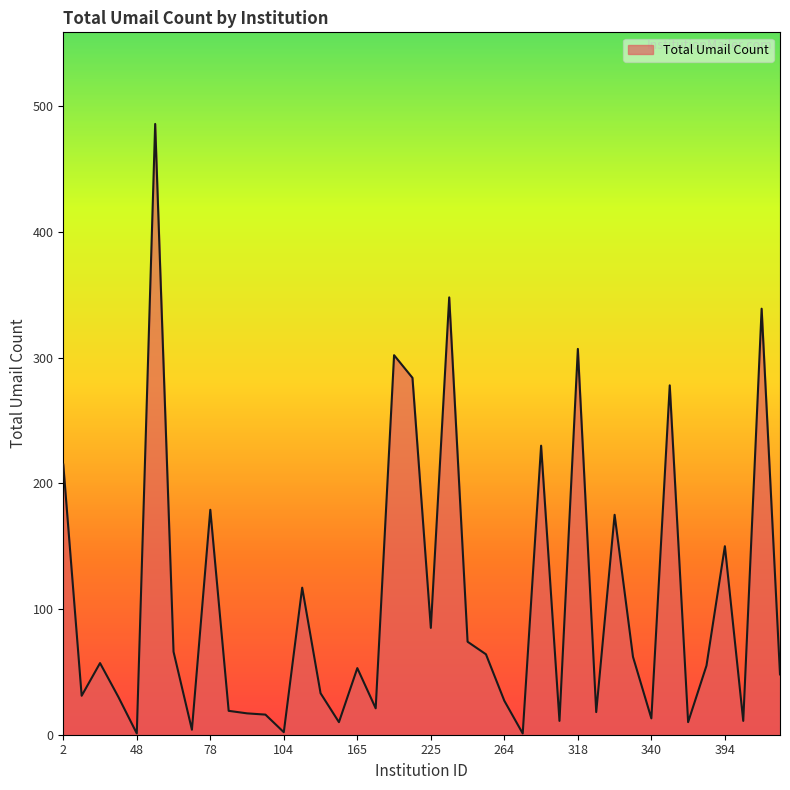

What is the difference between the maximum and minimum values?

485